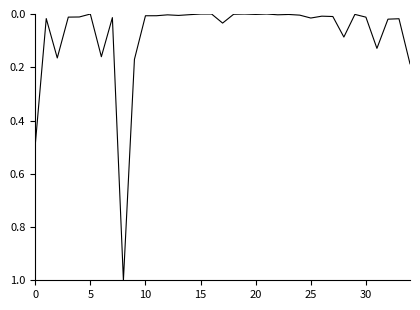

What is the difference between the maximum and minimum values?

1.0